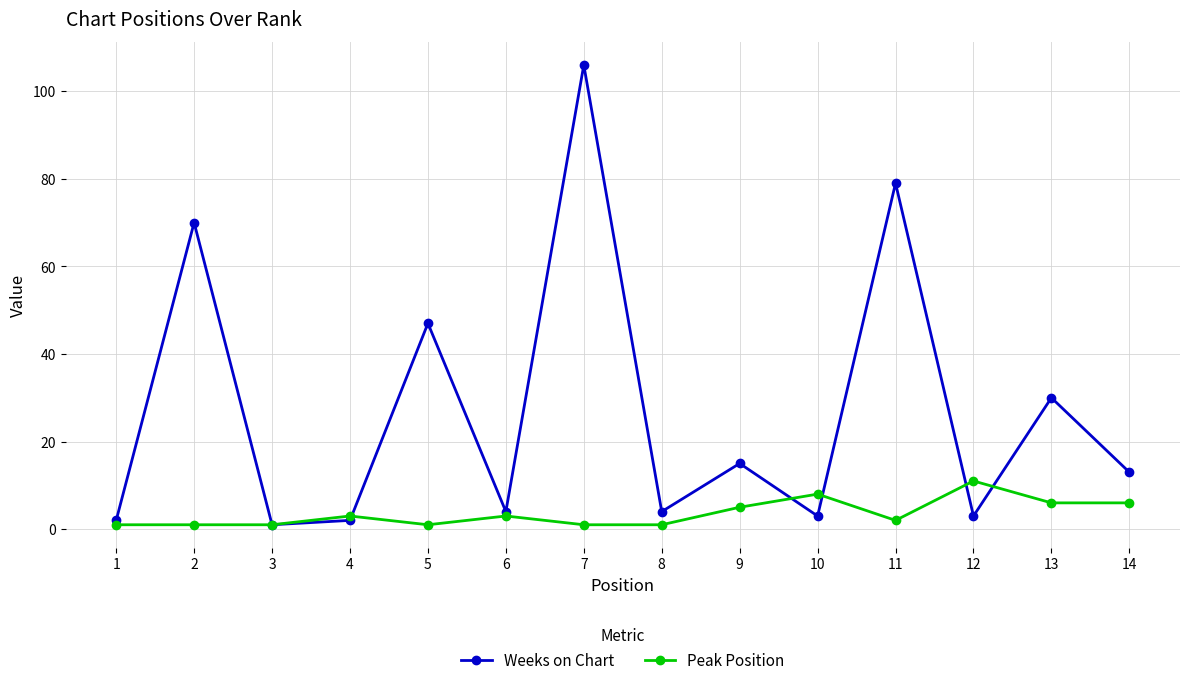

What is the value of the Weeks on Chart point at the 2nd from the left?

70